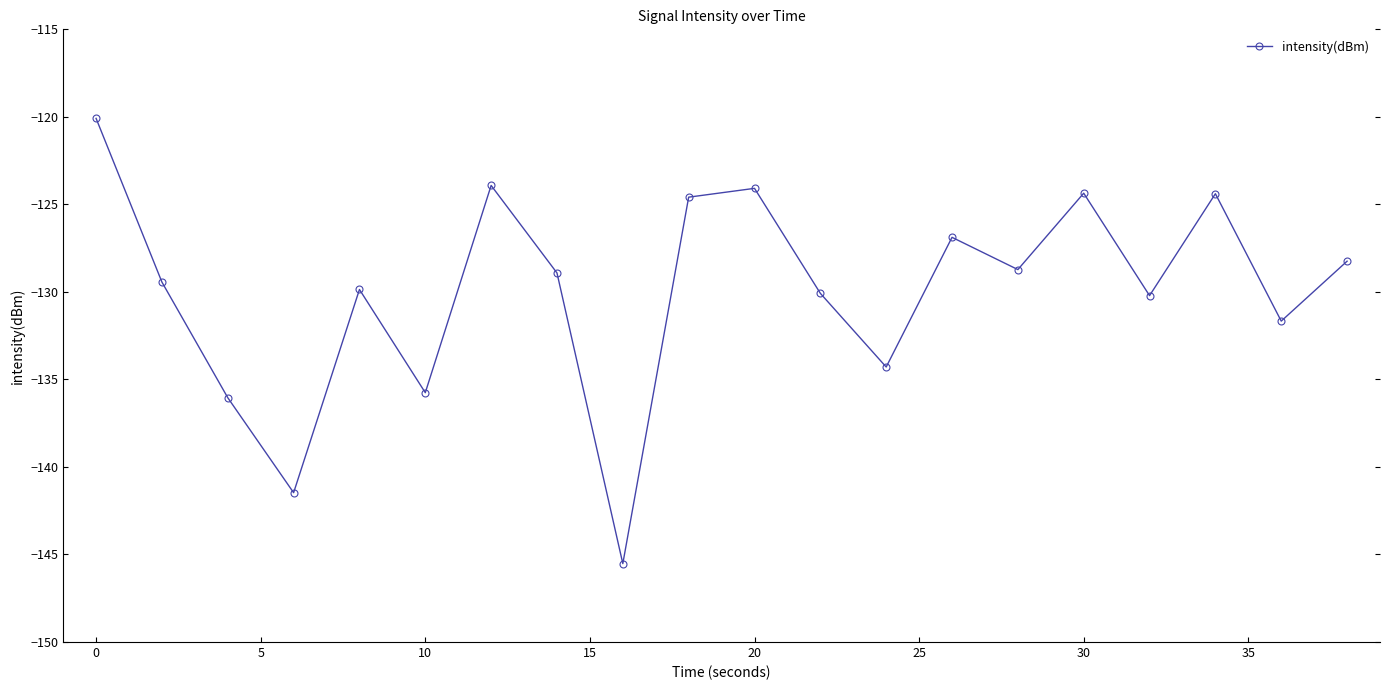

What is the greatest value displayed?

-120.1